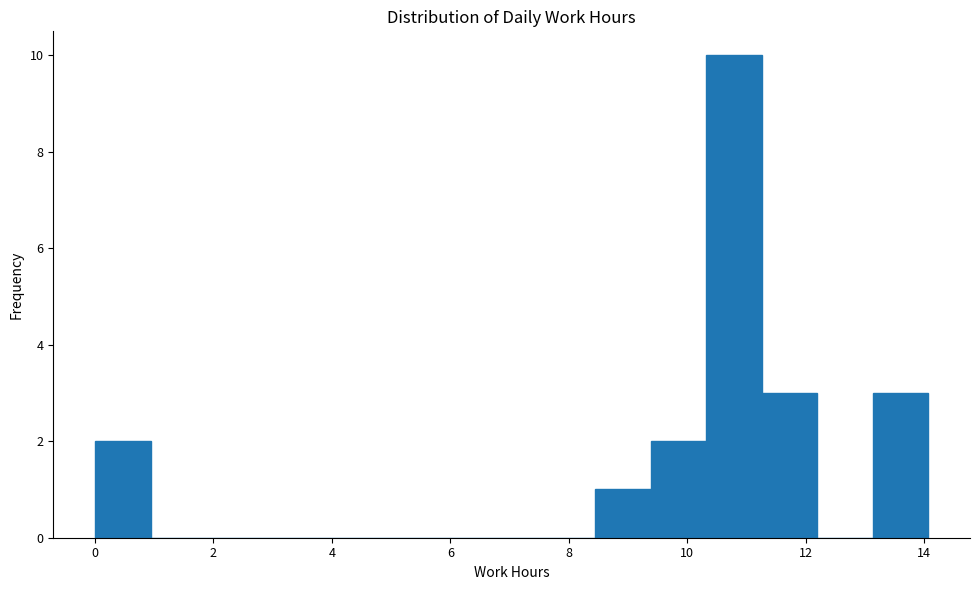

Reading left to right, transcribe this chart: for each bar, give the range it covers on the x-axis and its height. Neither the bar edges nor the heights are printed on the chart, so give them approximately, as read against the axes.

0.0 to 1.0: 2
1.0 to 1.8: 0
1.8 to 2.8: 0
2.8 to 3.8: 0
3.8 to 4.6: 0
4.6 to 5.6: 0
5.6 to 6.6: 0
6.6 to 7.6: 0
7.6 to 8.4: 0
8.4 to 9.4: 1
9.4 to 10.4: 2
10.4 to 11.2: 10
11.2 to 12.2: 3
12.2 to 13.2: 0
13.2 to 14.0: 3